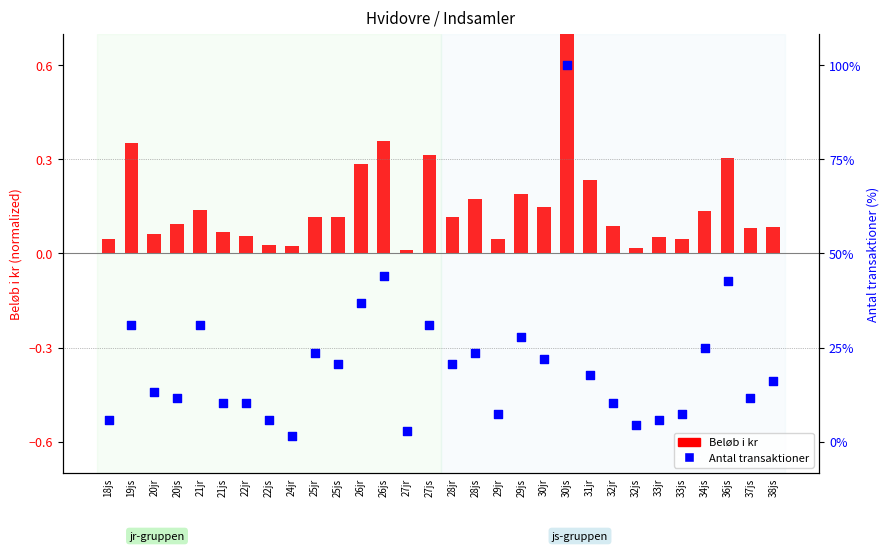

What are all the series names shown in the legend?

Beløb i kr, Antal transaktioner